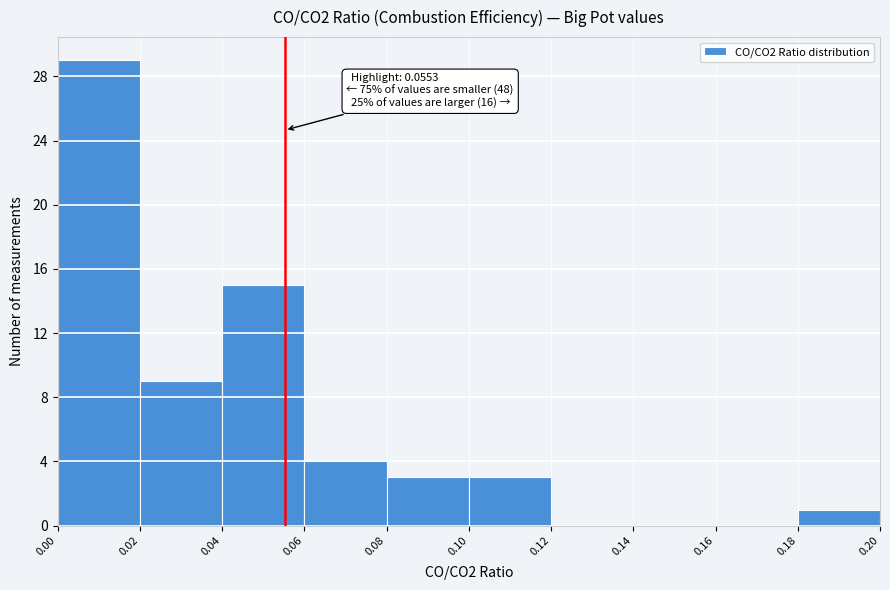

Which range on the x-axis has the tallest bar?

0.00 to 0.02